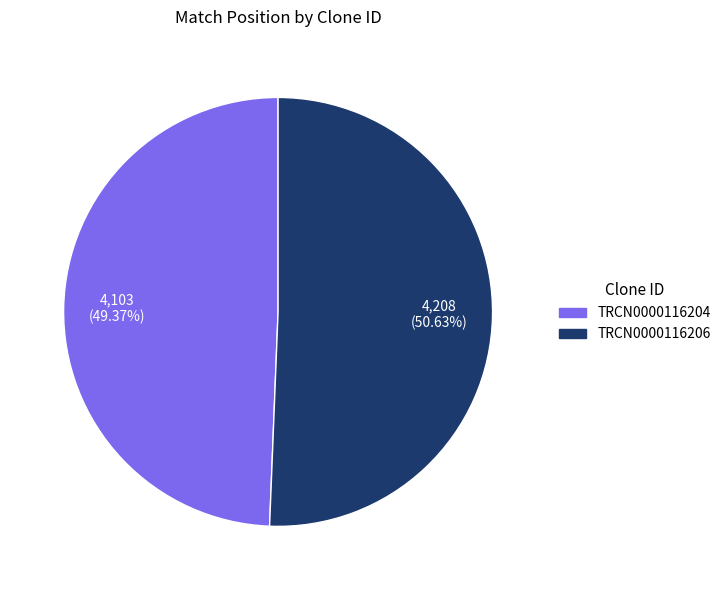

To the nearest percent, what portion does TRCN0000116204 represent?

49%